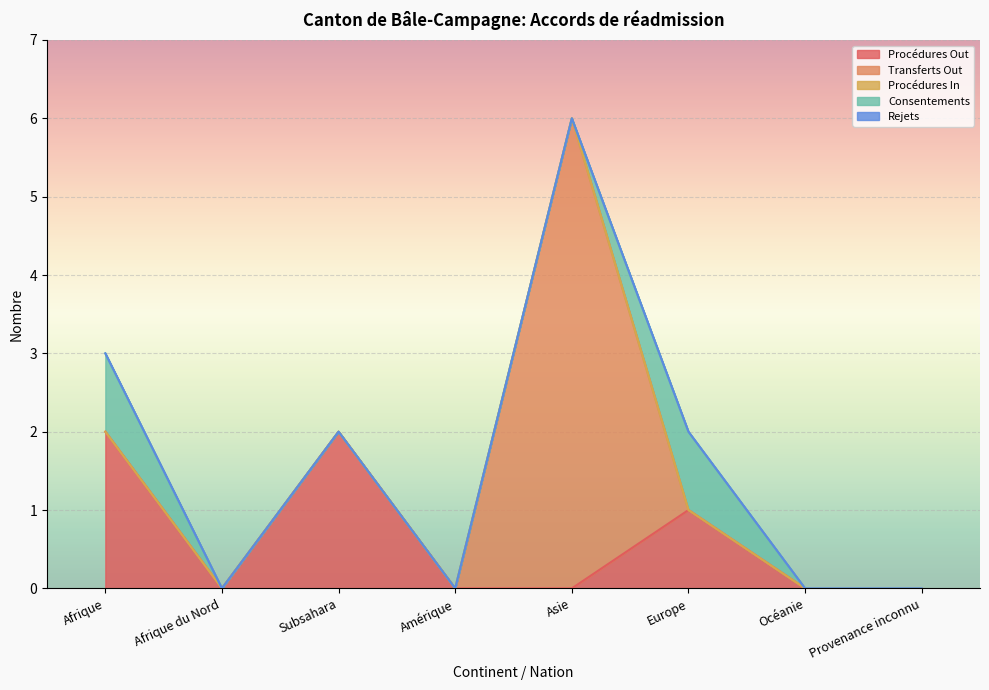

True or false: Procédures In and Transferts Out cross at least once.

False